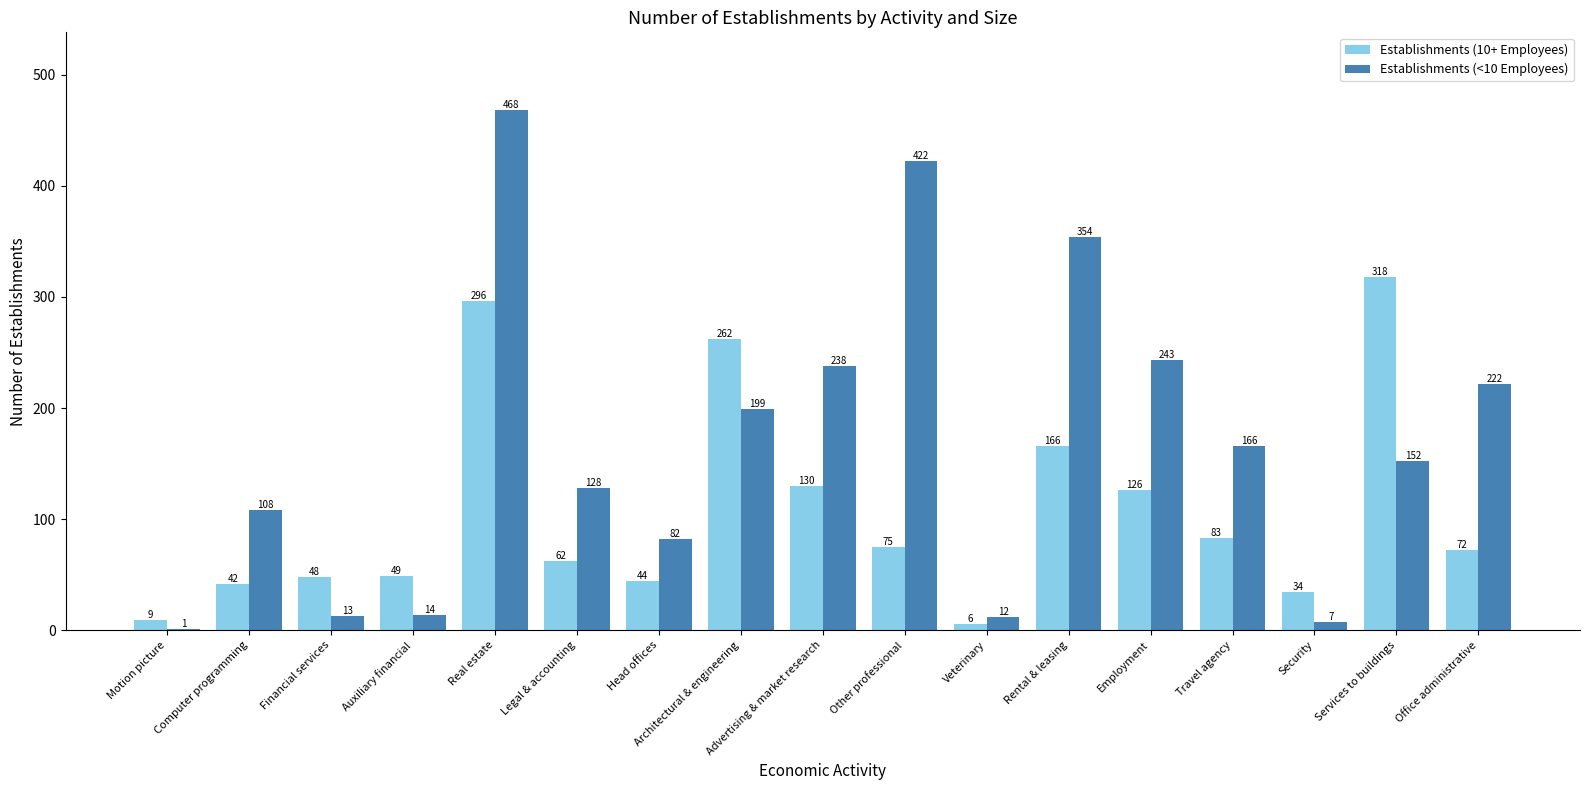

At which category is the sum across all series the highest?

Real estate